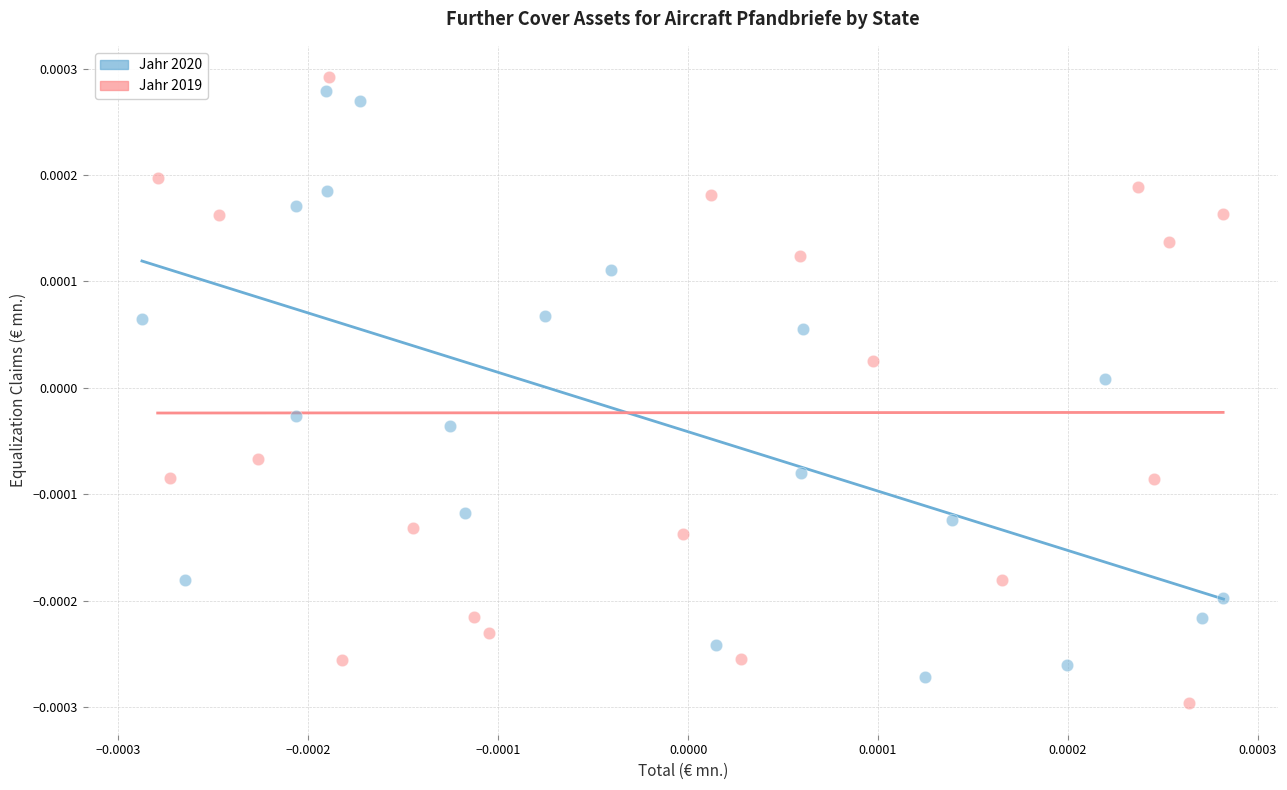

Which series contains the highest Y value?

Jahr 2019